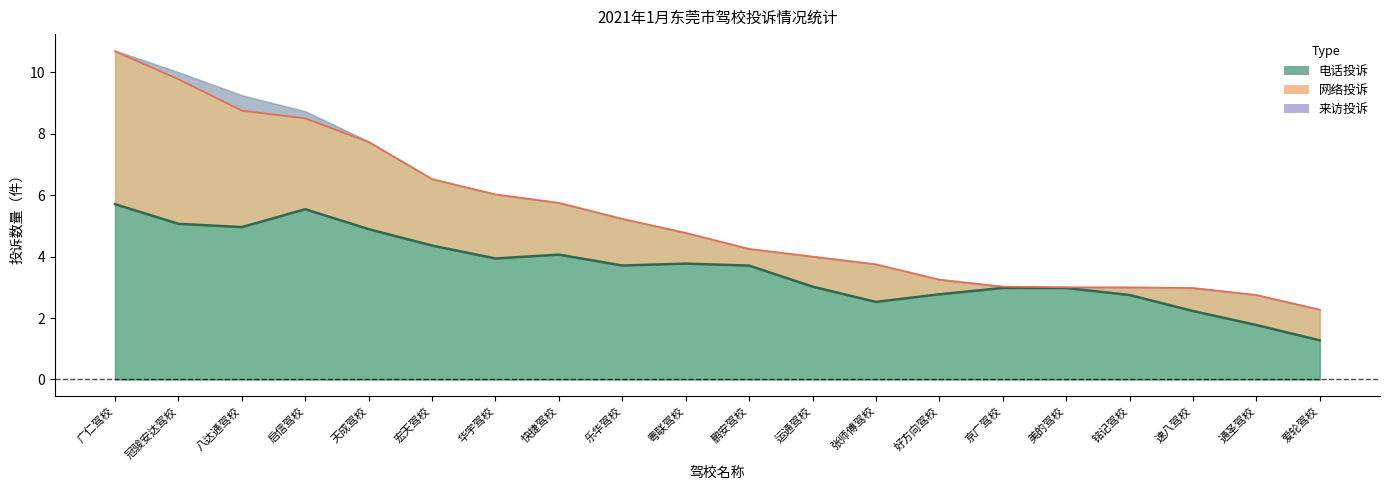

Is it true that 电话投诉 equals 2 at 天成驾校?

False